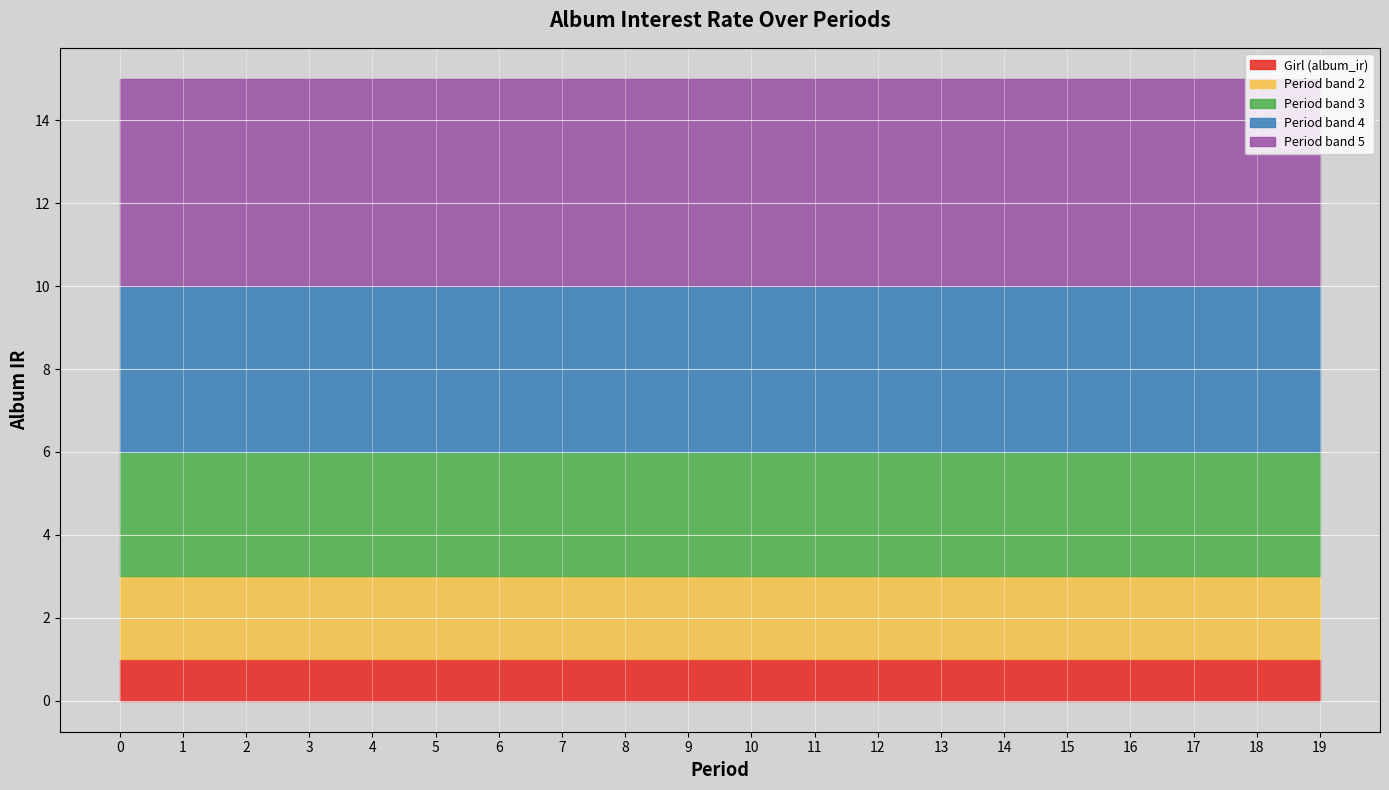

The Girl (album_ir) series shows 1 at 0. True or false?

True